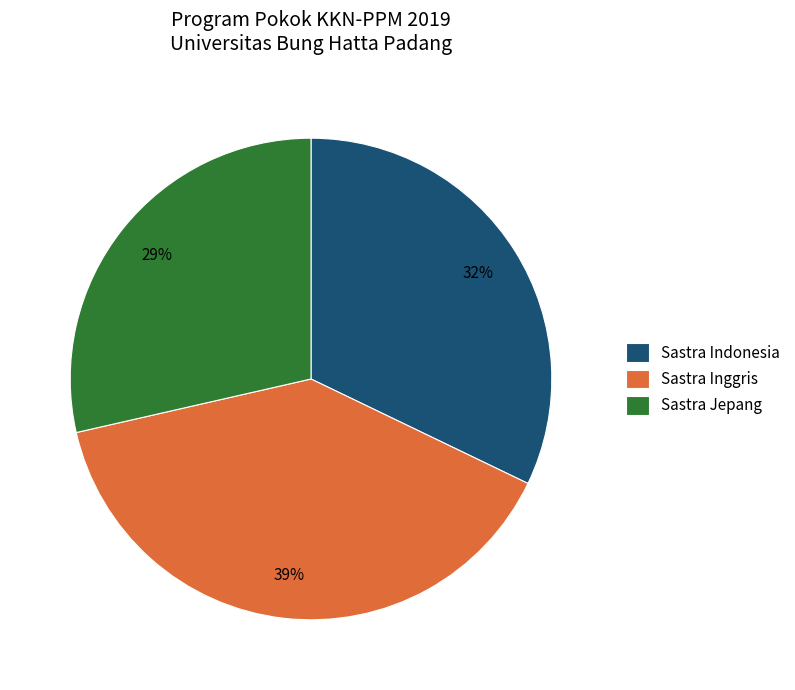

Combined, do Sastra Jepang and Sastra Indonesia account for over 50%?

Yes